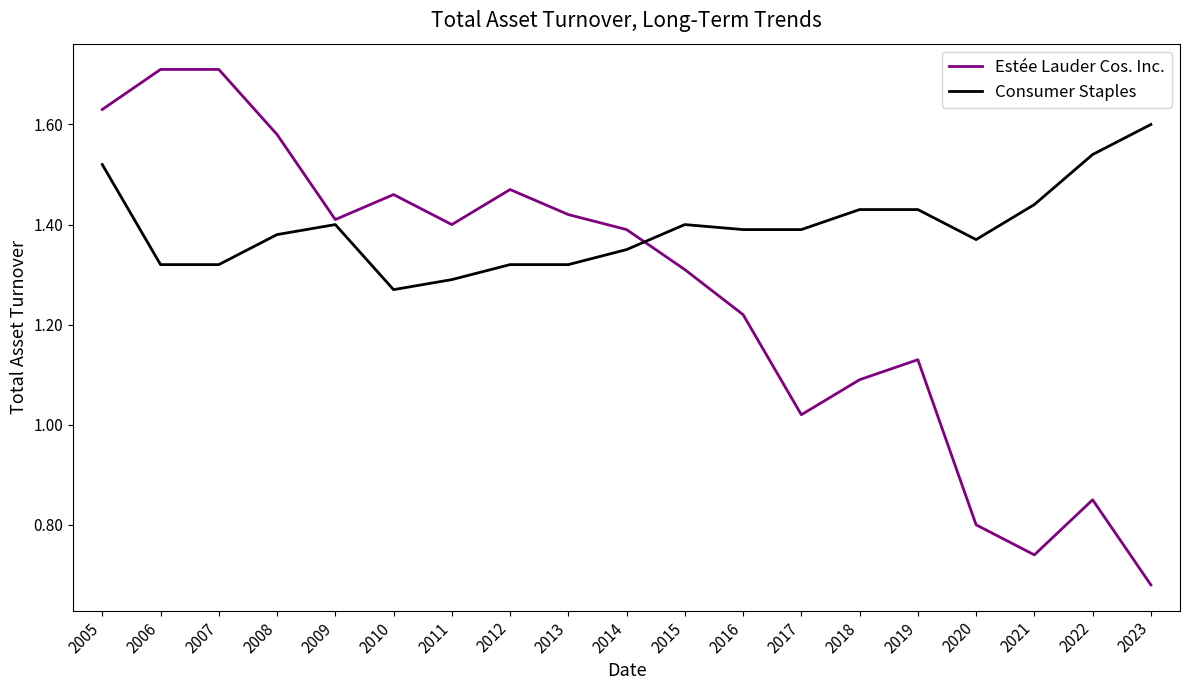

At which category does the chart reach its minimum across all series?

2023